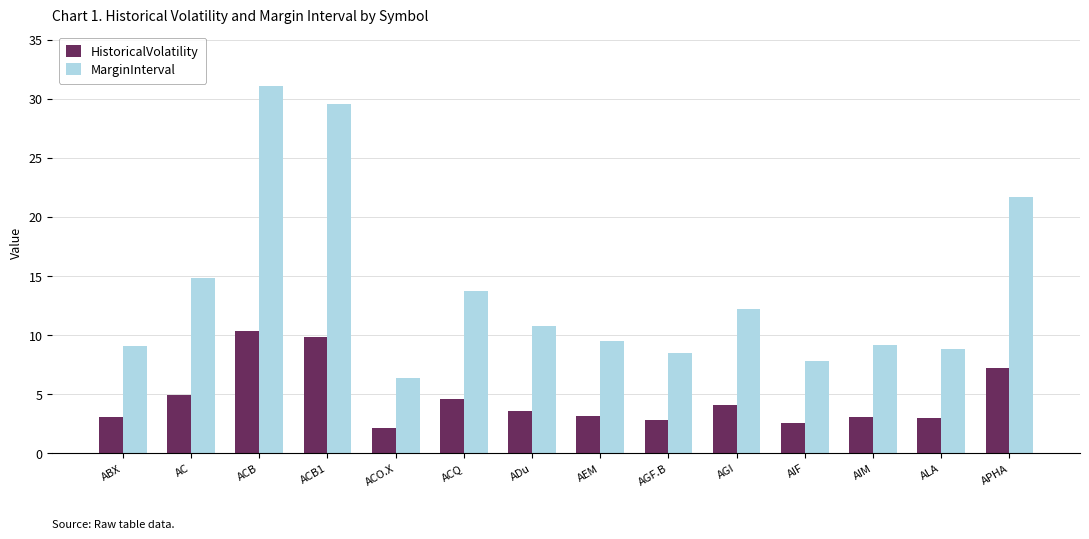

What position from the right is AIF?

4